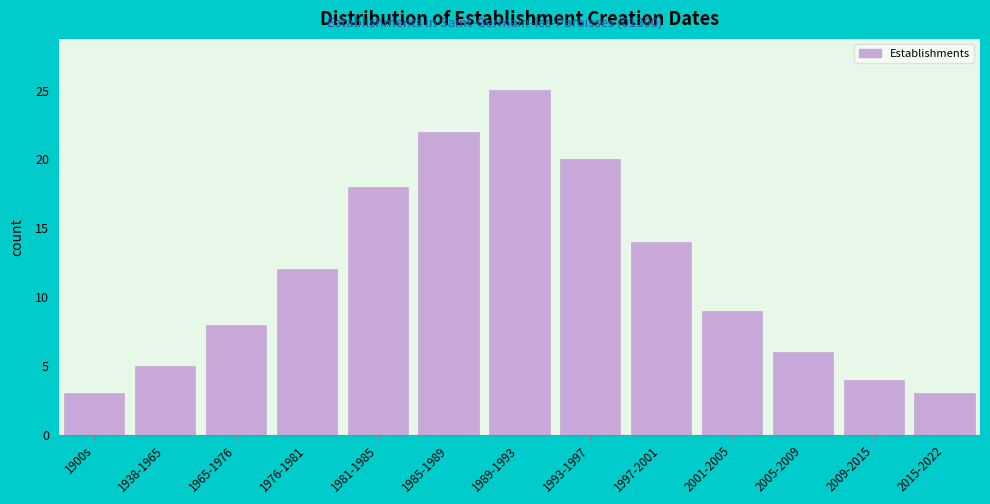

Reading right to left, what are all the values shown in this chart?

2015-2022=3	2009-2015=4	2005-2009=6	2001-2005=9	1997-2001=14	1993-1997=20	1989-1993=25	1985-1989=22	1981-1985=18	1976-1981=12	1965-1976=8	1938-1965=5	1900s=3